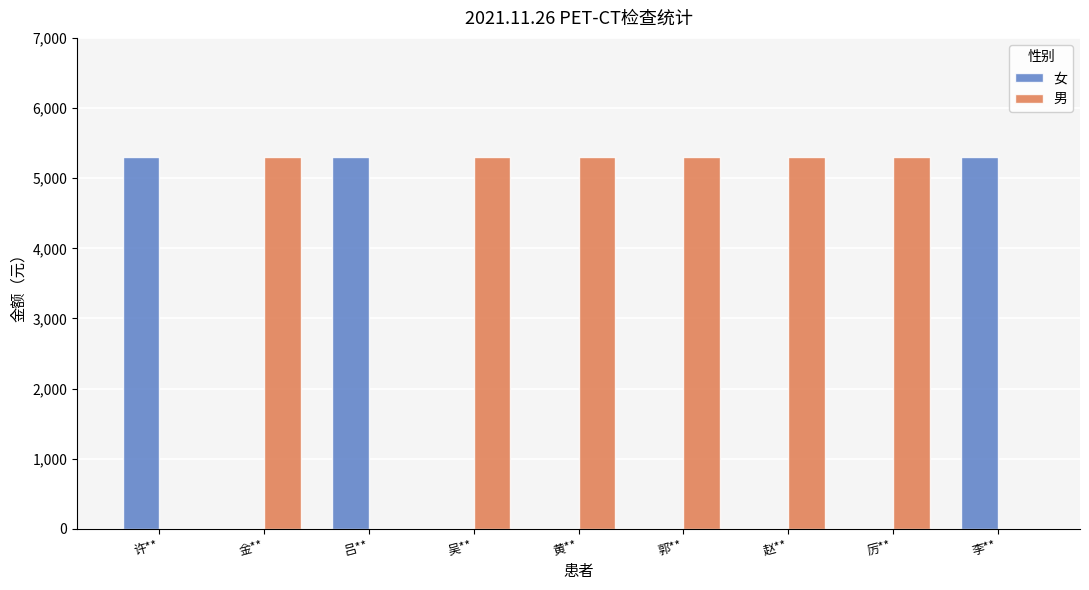

What is the maximum value for 男?

5300